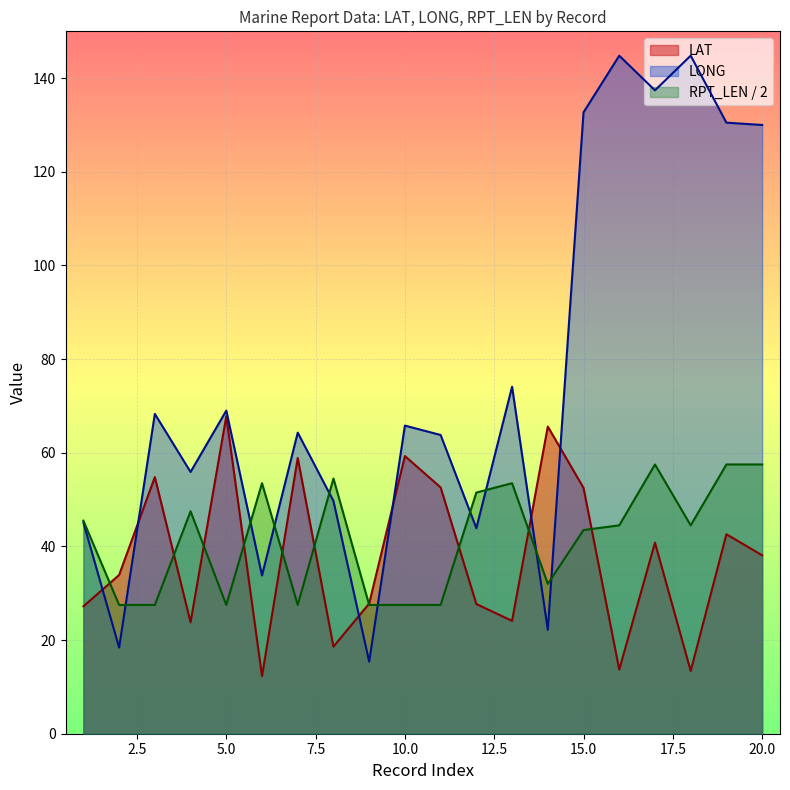

At which category does LONG reach its first local peak?

3